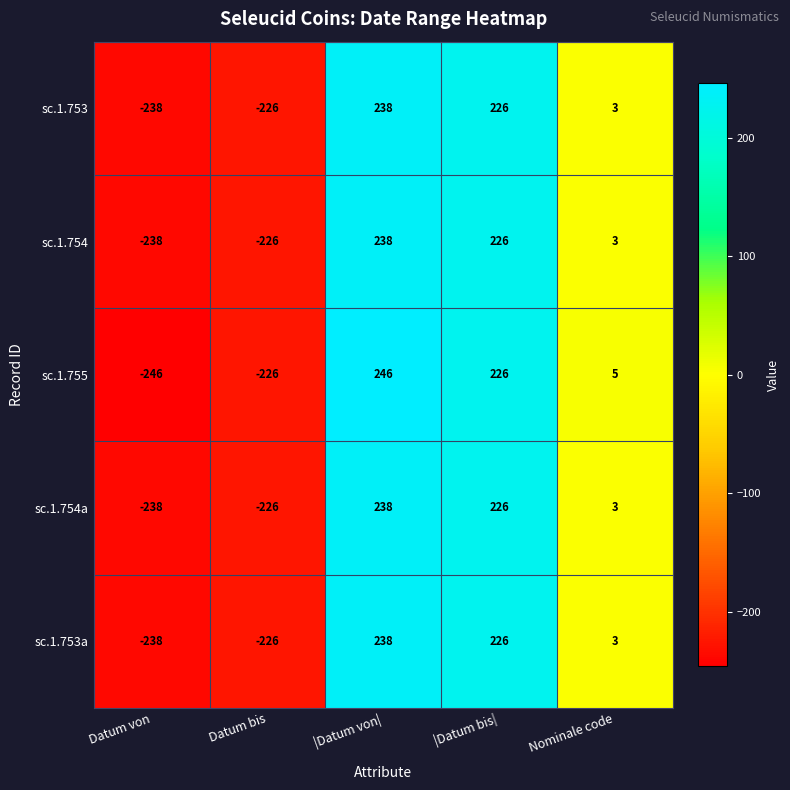

Which series has the largest range (max minus min)?

sc.1.755